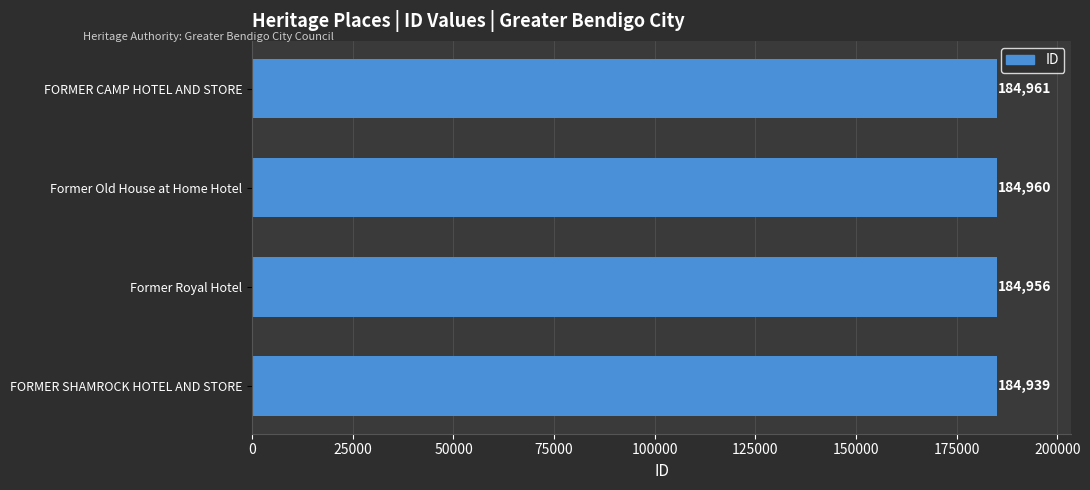

How many data points are less than 184960?

2